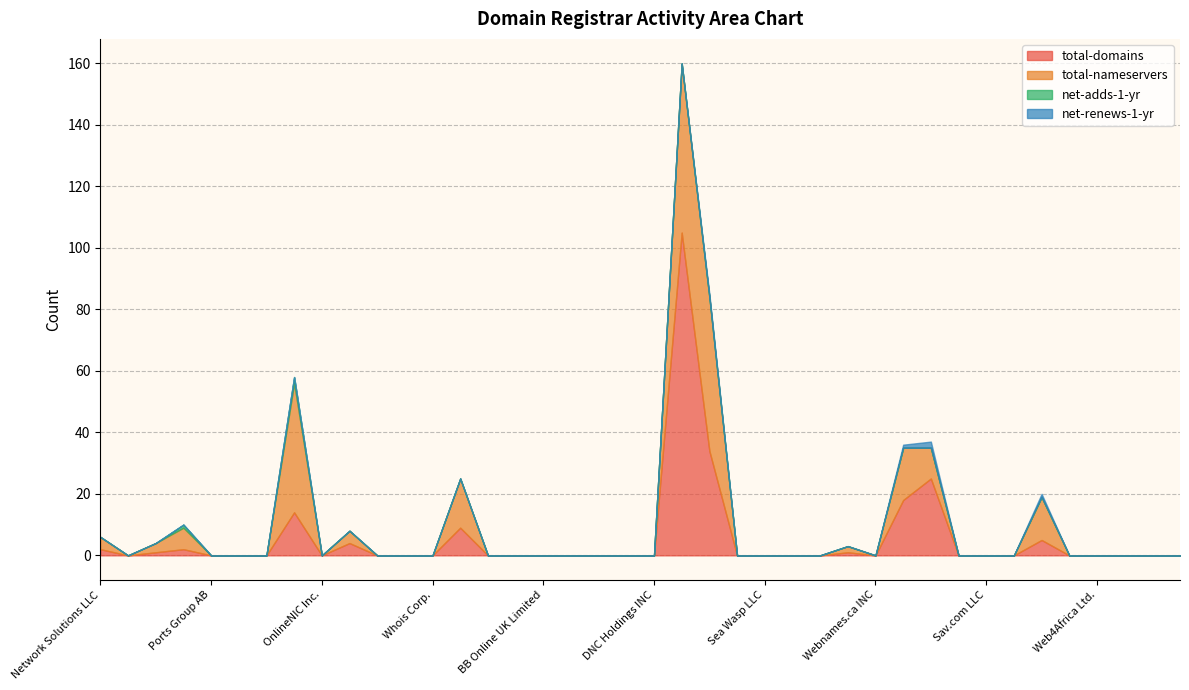

At which category does net-adds-1-yr reach its first local peak?

eNom Inc.